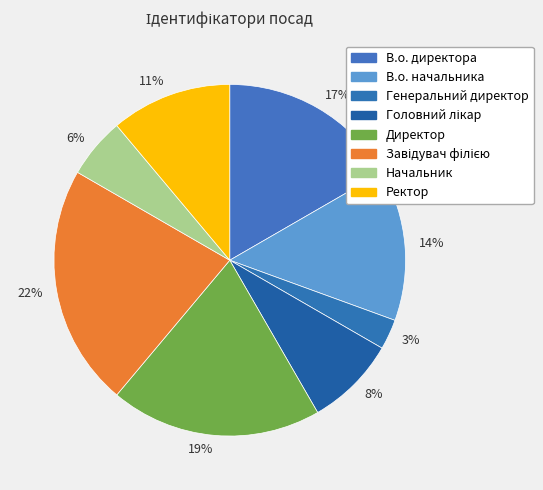

To the nearest percent, what is the average slice percentage?

12%